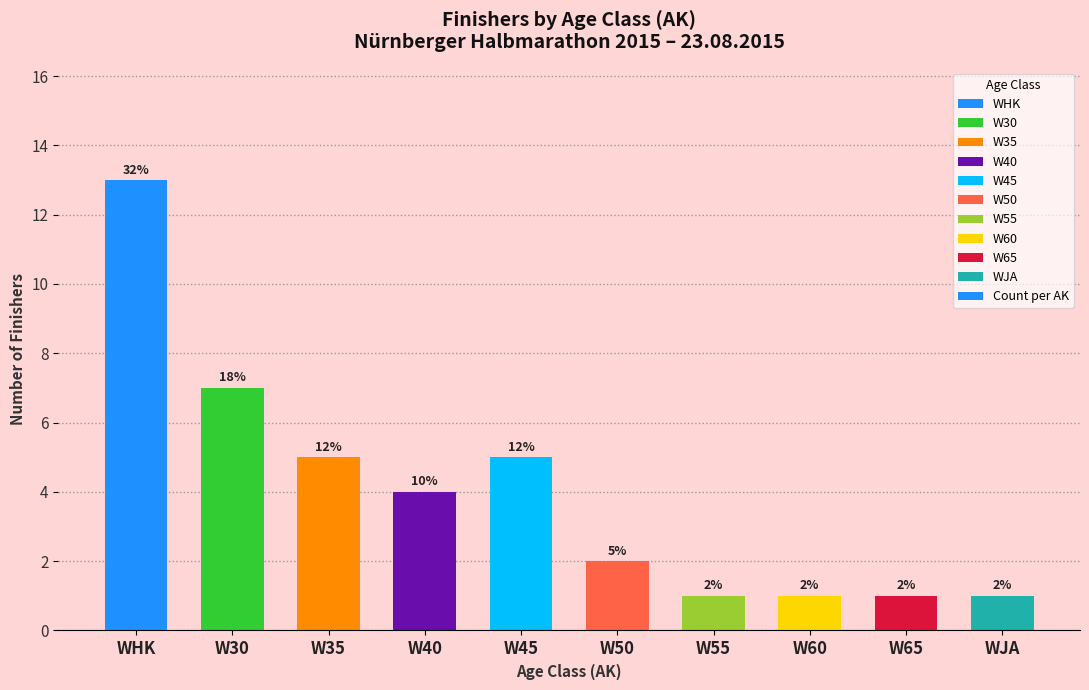

At which category does the chart reach its peak across all series?

WHK